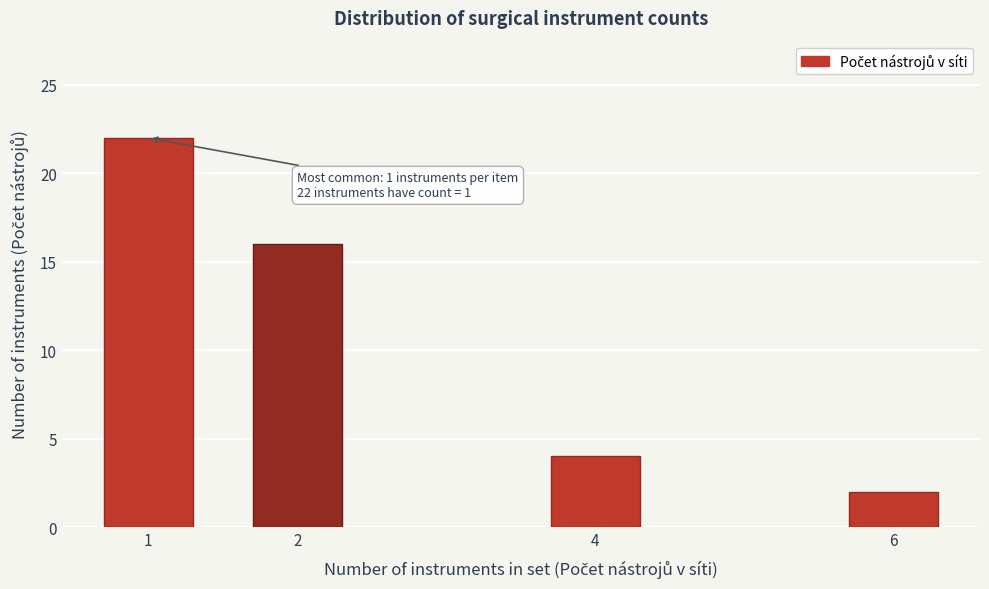

Reading left to right, extract all data points from this chart.

1=22	2=16	4=4	6=2